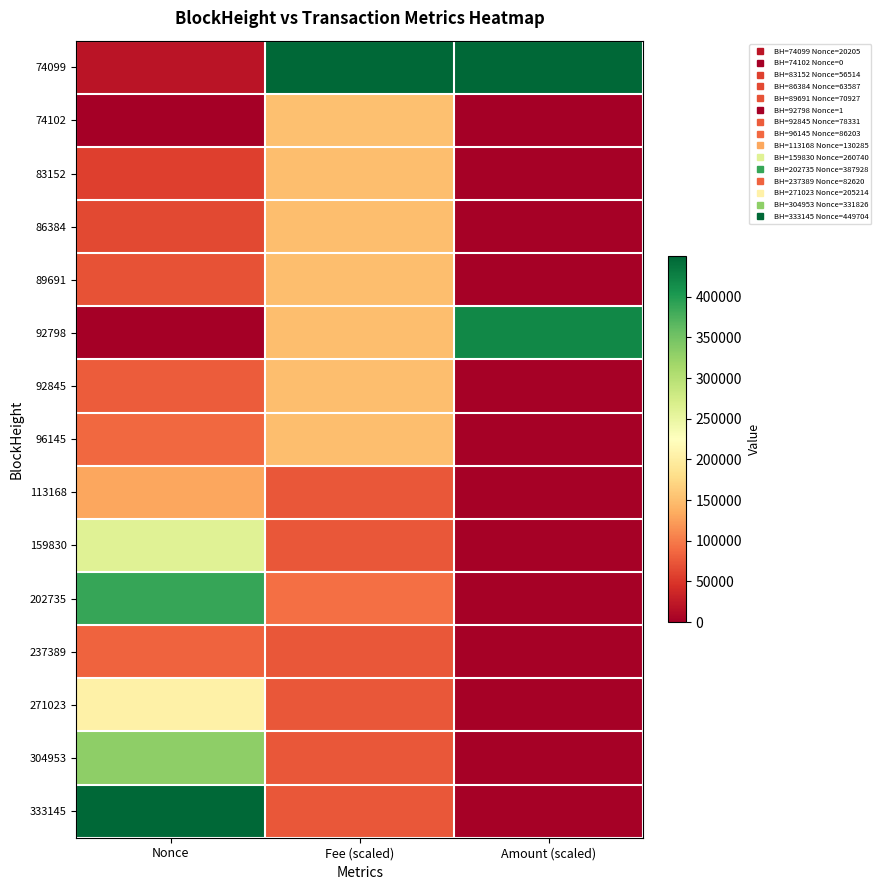

Which label corresponds to the largest value in the chart?

Fee (scaled)